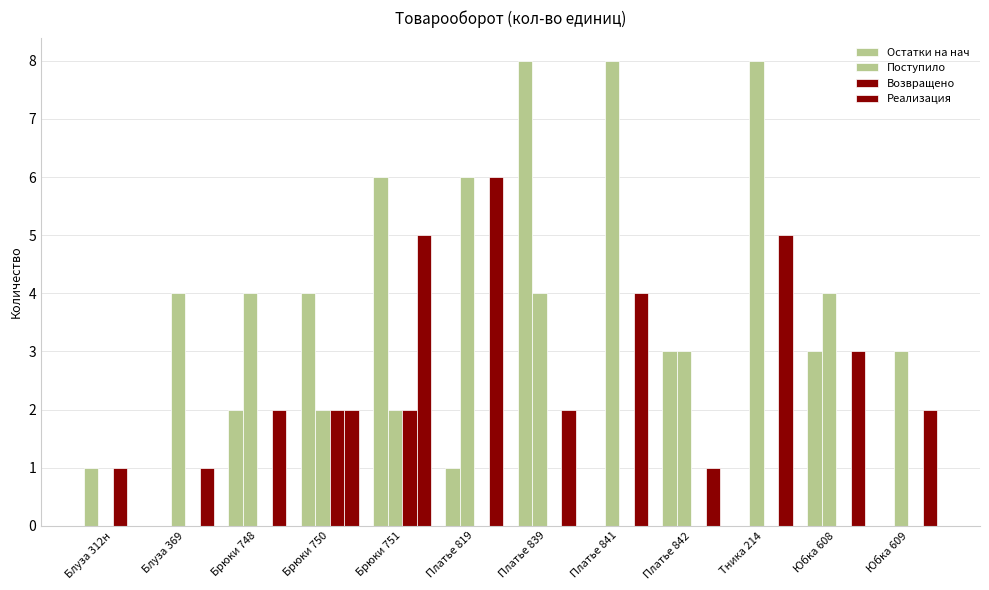

Reading left to right, extract all data points from this chart.

Остатки на нач: Блуза 312н=1	Блуза 369=0	Брюки 748=2	Брюки 750=4	Брюки 751=6	Платье 819=1	Платье 839=8	Платье 841=0	Платье 842=3	Тника 214=0	Юбка 608=3	Юбка 609=0
Поступило: Блуза 312н=0	Блуза 369=4	Брюки 748=4	Брюки 750=2	Брюки 751=2	Платье 819=6	Платье 839=4	Платье 841=8	Платье 842=3	Тника 214=8	Юбка 608=4	Юбка 609=3
Возвращено: Блуза 312н=1	Блуза 369=0	Брюки 748=0	Брюки 750=2	Брюки 751=2	Платье 819=0	Платье 839=0	Платье 841=0	Платье 842=0	Тника 214=0	Юбка 608=0	Юбка 609=0
Реализация: Блуза 312н=0	Блуза 369=1	Брюки 748=2	Брюки 750=2	Брюки 751=5	Платье 819=6	Платье 839=2	Платье 841=4	Платье 842=1	Тника 214=5	Юбка 608=3	Юбка 609=2